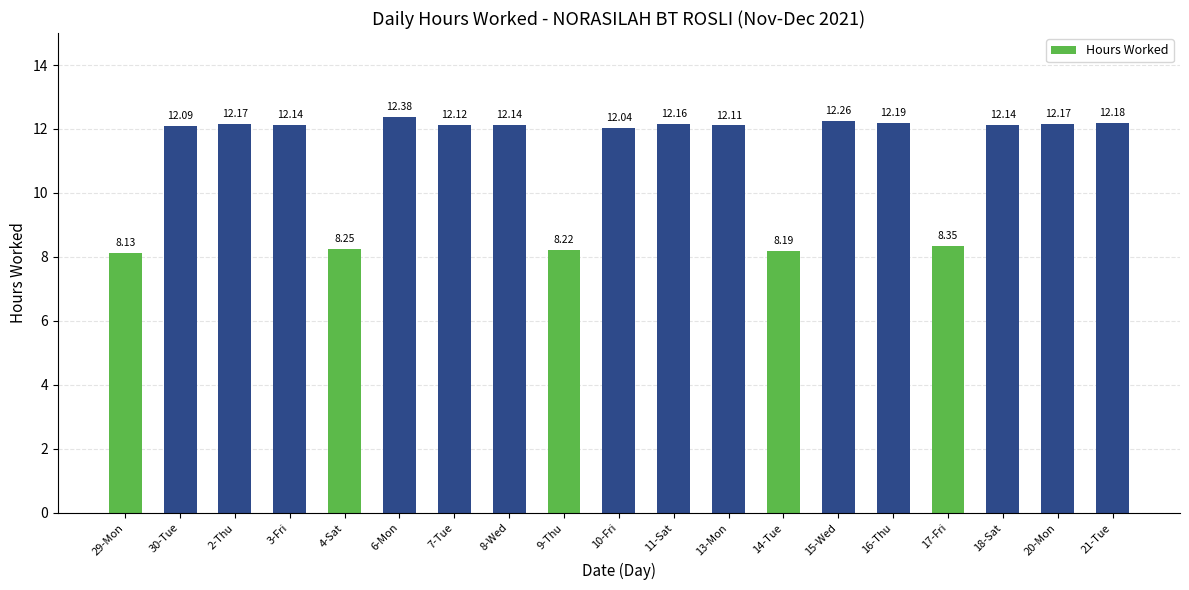

What is the label of the 14th bar from the left?

15-Wed